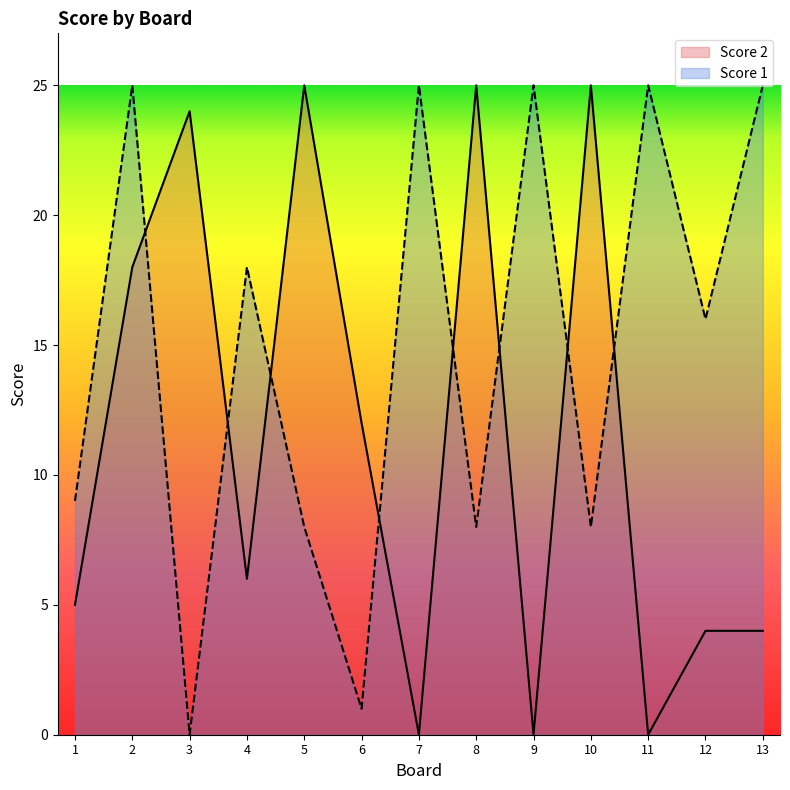

What is the sum of the Score 1 values at 5 and 1?

17